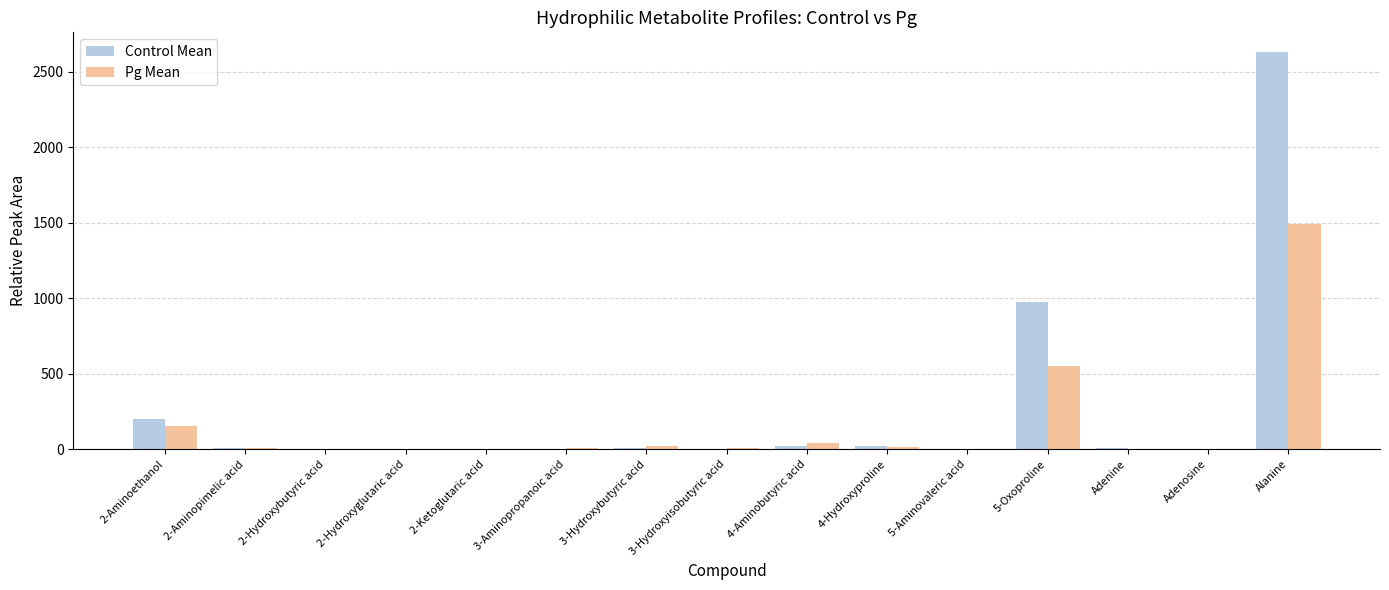

The value of Control Mean at 2-Hydroxyglutaric acid is 2.1. True or false?

True